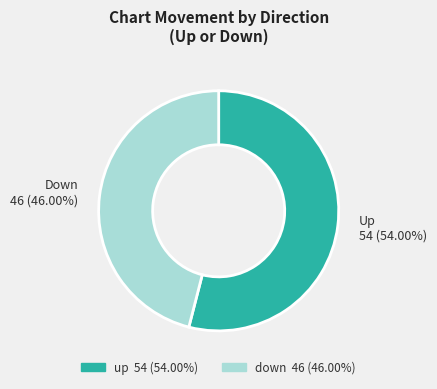

What is the ratio of the value at Down 46 (46.00%) to the value at Up 54 (54.00%)?

0.9